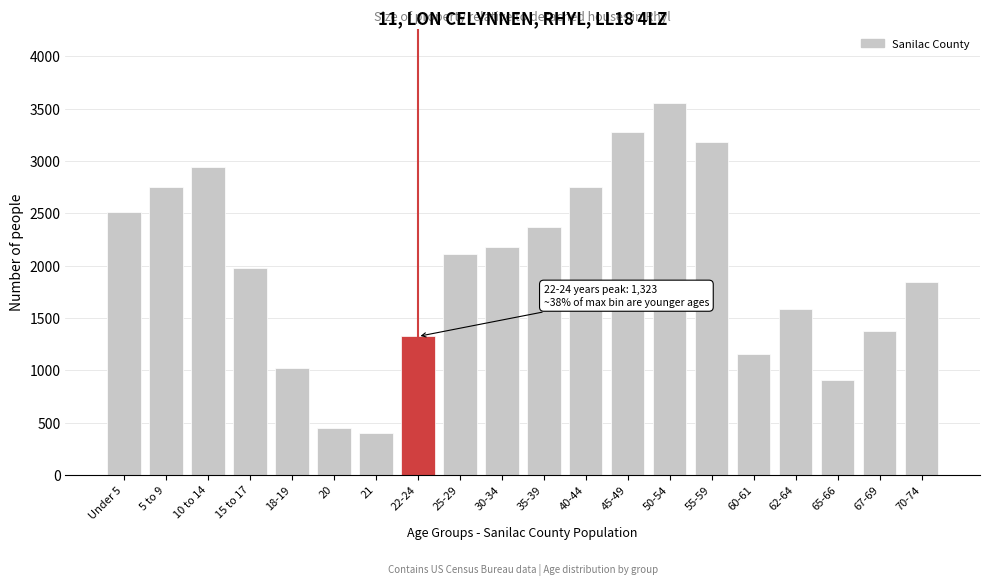

Reading left to right, what are all the values shown in this chart?

Under 5=2513	5 to 9=2749	10 to 14=2944	15 to 17=1982	18-19=1026	20=445	21=401	22-24=1323	25-29=2112	30-34=2178	35-39=2372	40-44=2749	45-49=3277	50-54=3550	55-59=3179	60-61=1154	62-64=1581	65-66=906	67-69=1379	70-74=1848